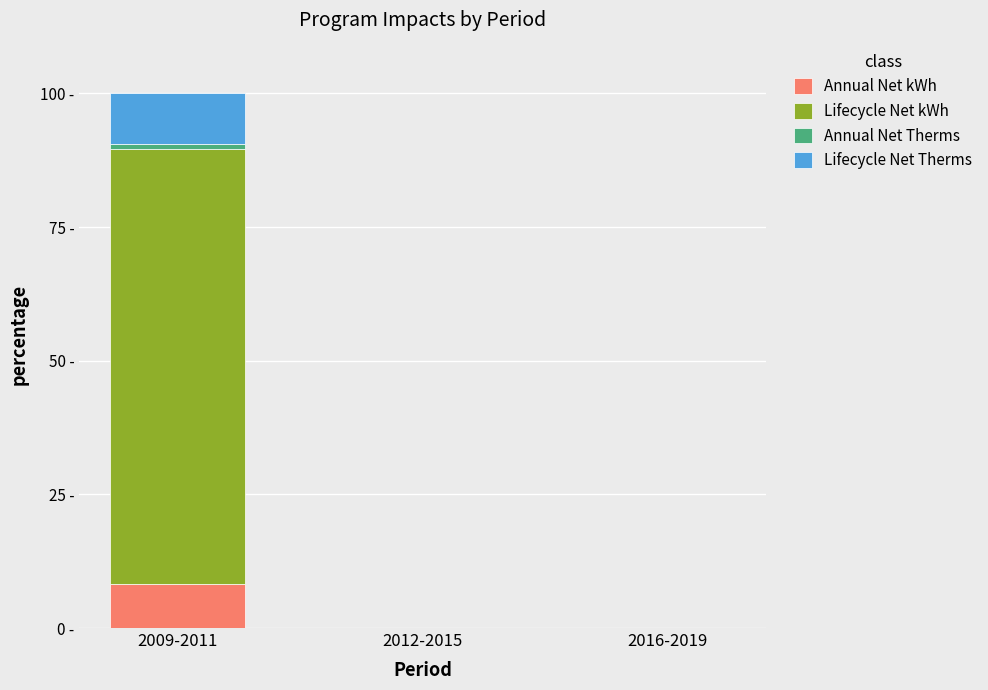

Does the chart contain stacked bars?

Yes